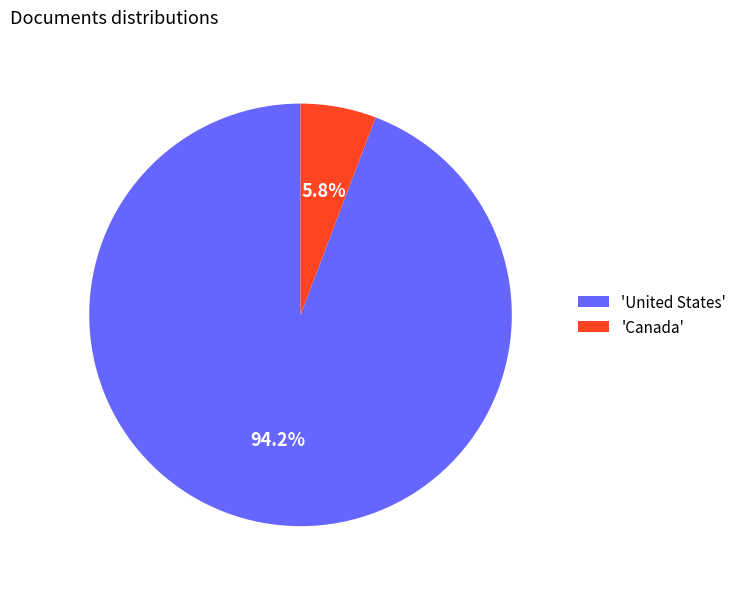

Which has a higher value, 'Canada' or 'United States'?

'United States'